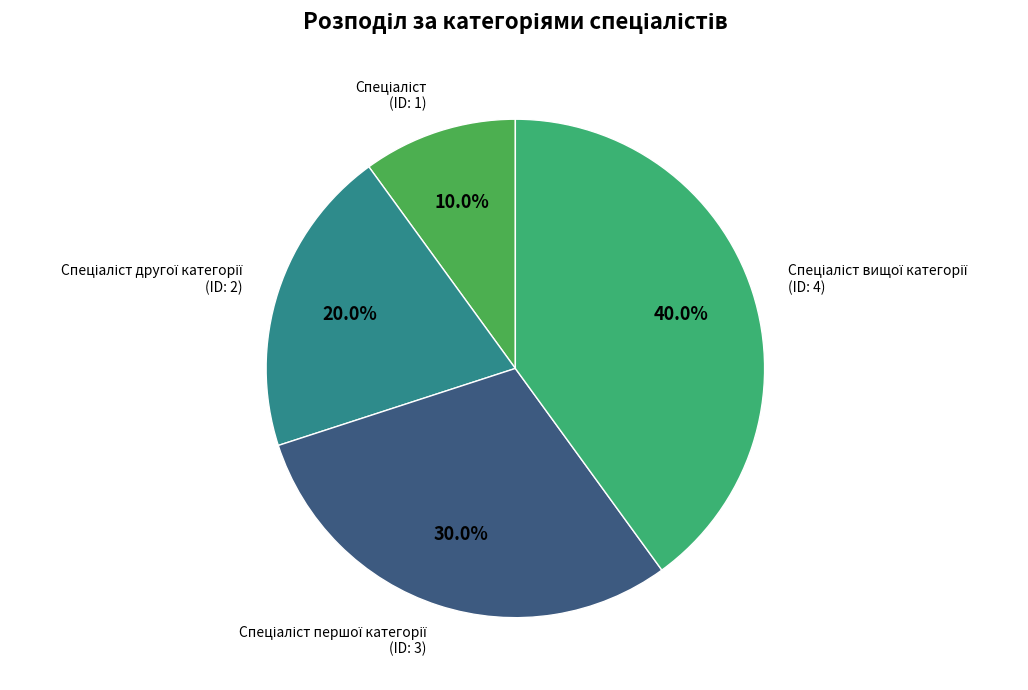

Does any single category account for the majority?

No